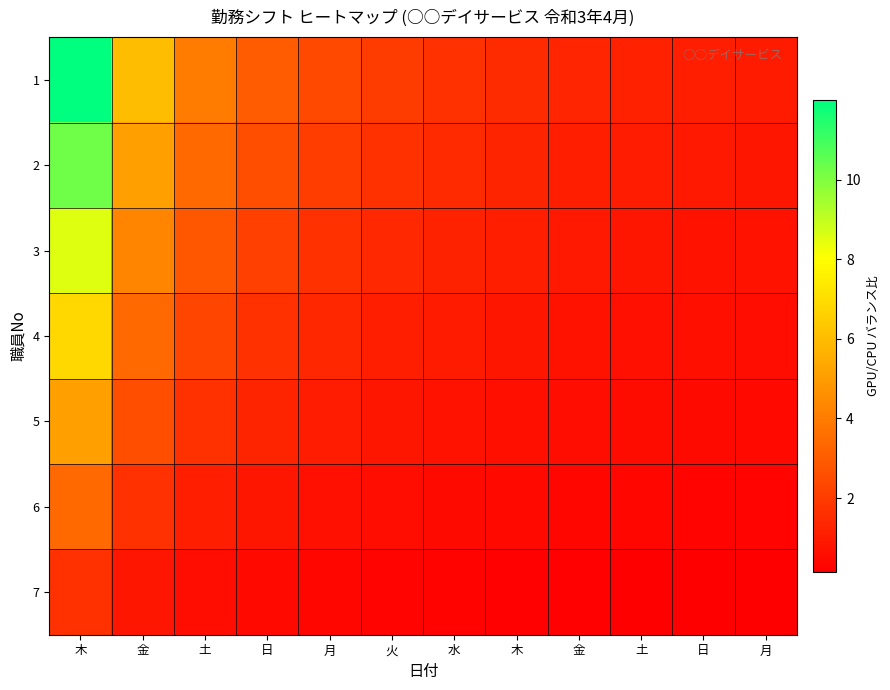

Rank the series by their average value, from highest to lowest.

1, 2, 3, 4, 5, 6, 7